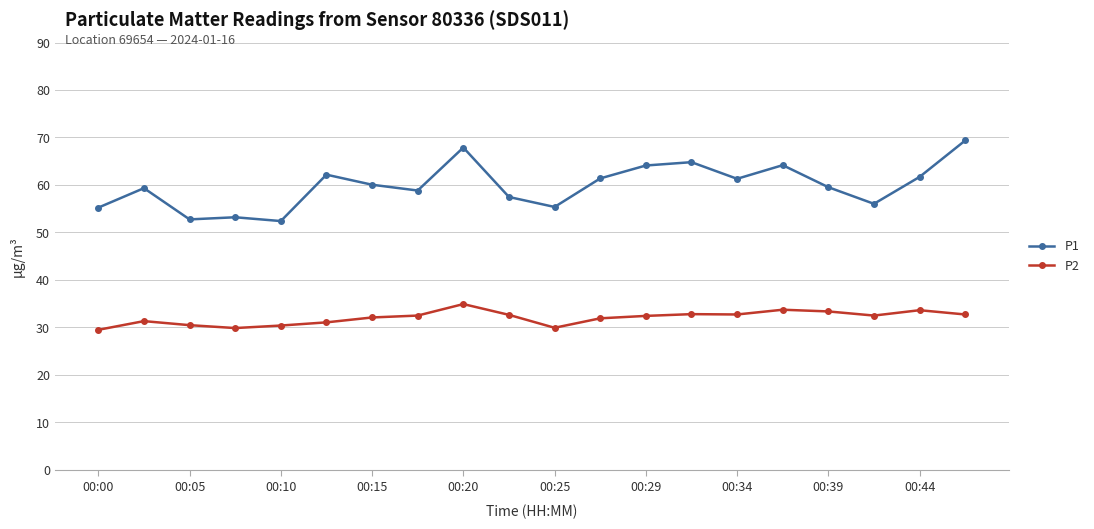

What are all the series names shown in the legend?

P1, P2